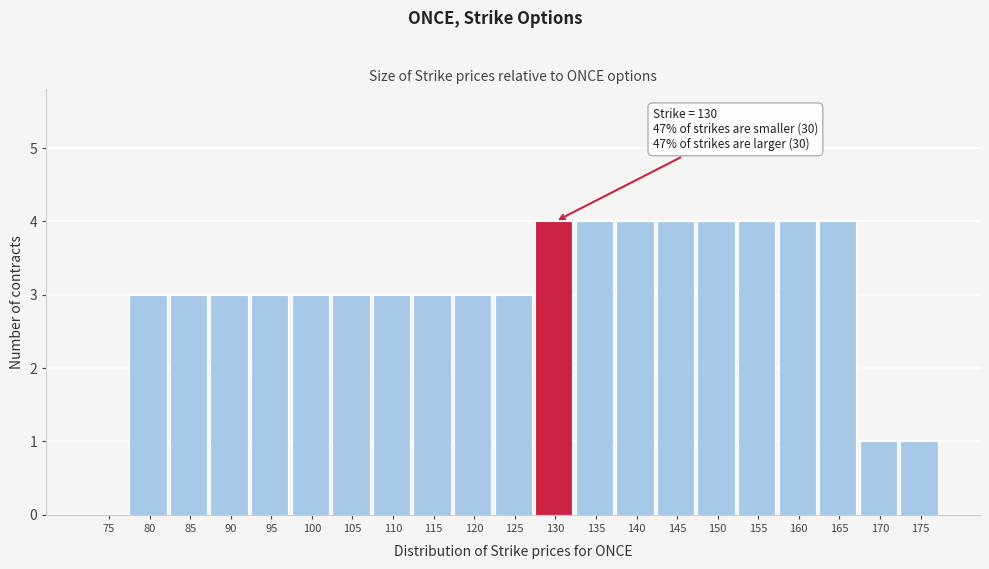

Reading left to right, what are all the values shown in this chart?

75=0	80=3	85=3	90=3	95=3	100=3	105=3	110=3	115=3	120=3	125=3	130=4	135=4	140=4	145=4	150=4	155=4	160=4	165=4	170=1	175=1